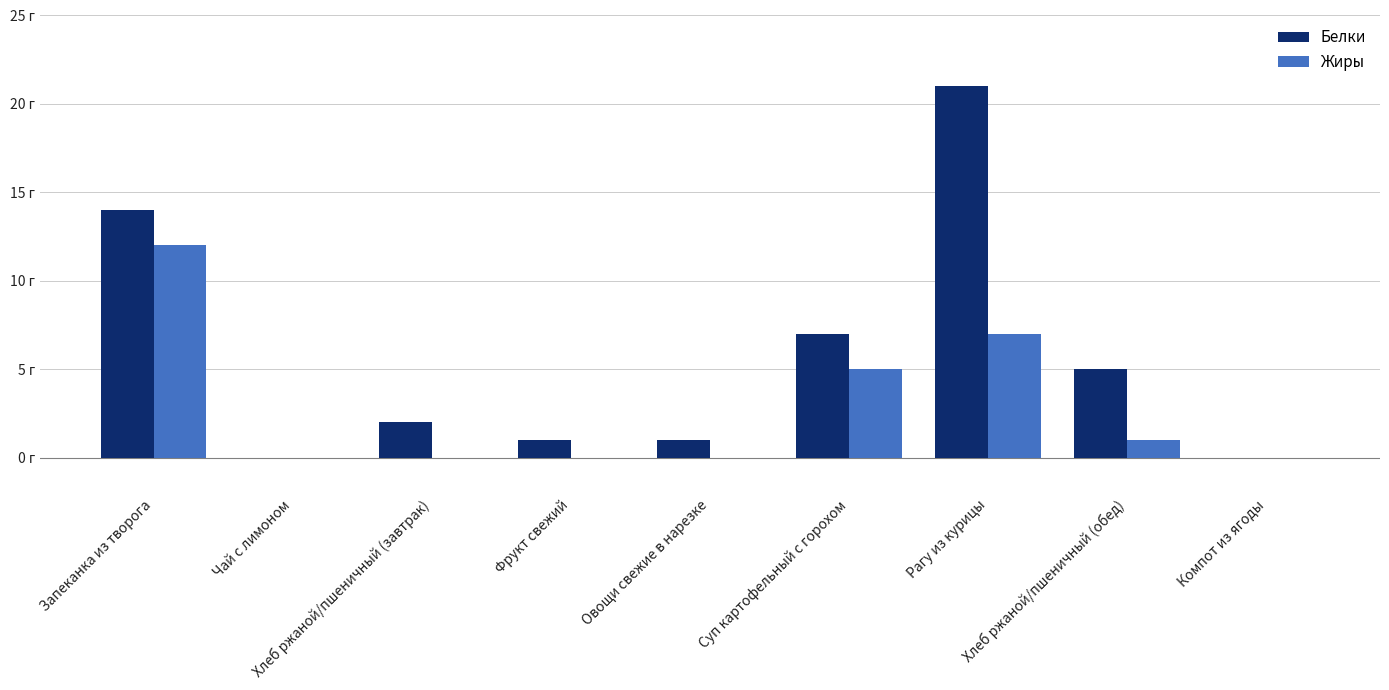

At how many categories does at least one series exceed 6?

3